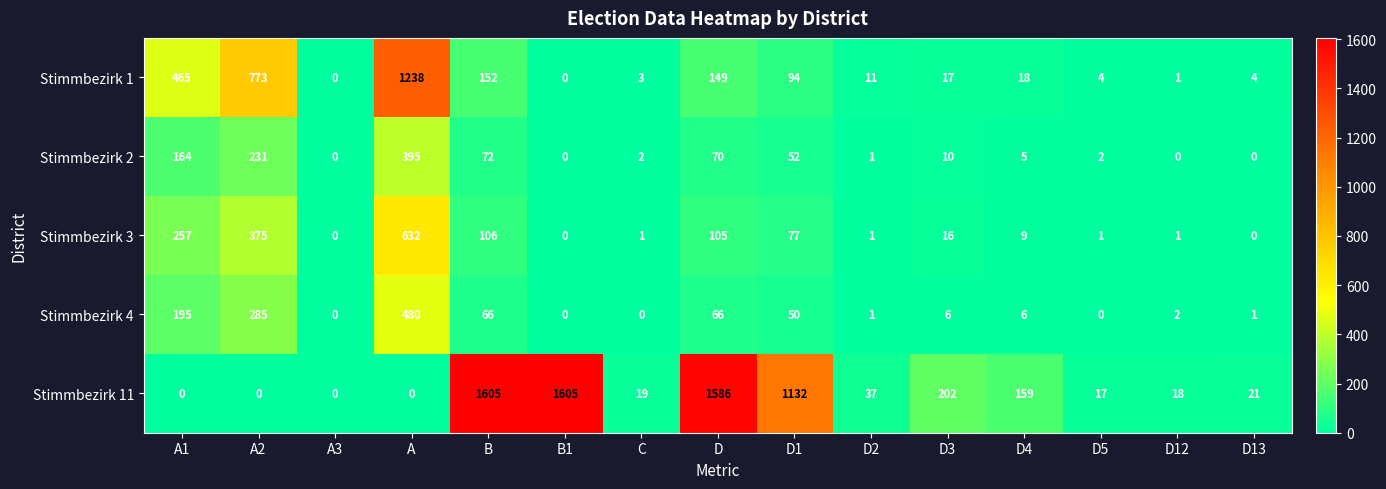

What is the difference between the highest and lowest values at D12?

18